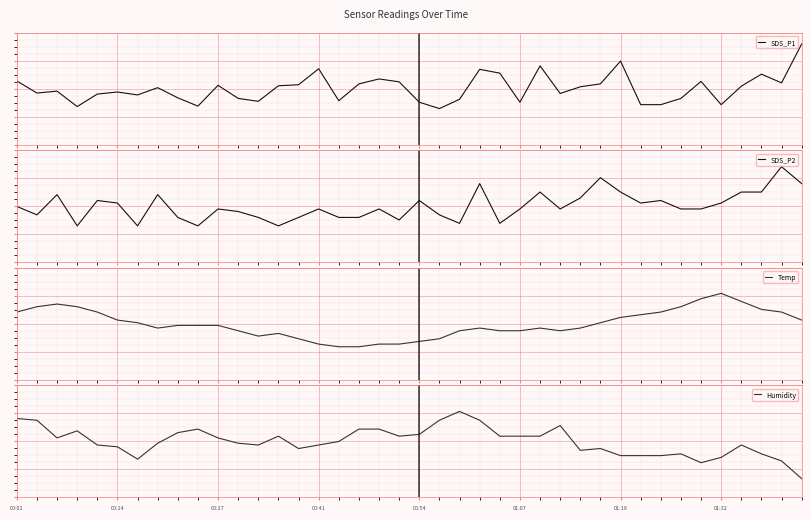

How many data points in SDS_P1 are above 0?

20